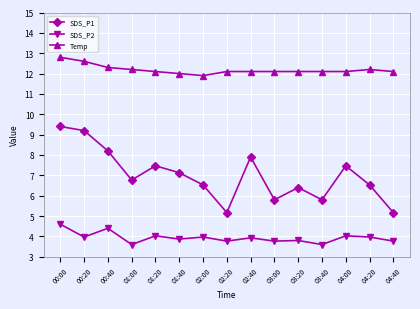

True or false: SDS_P1 has more than 1 points higher than both neighbors.

True